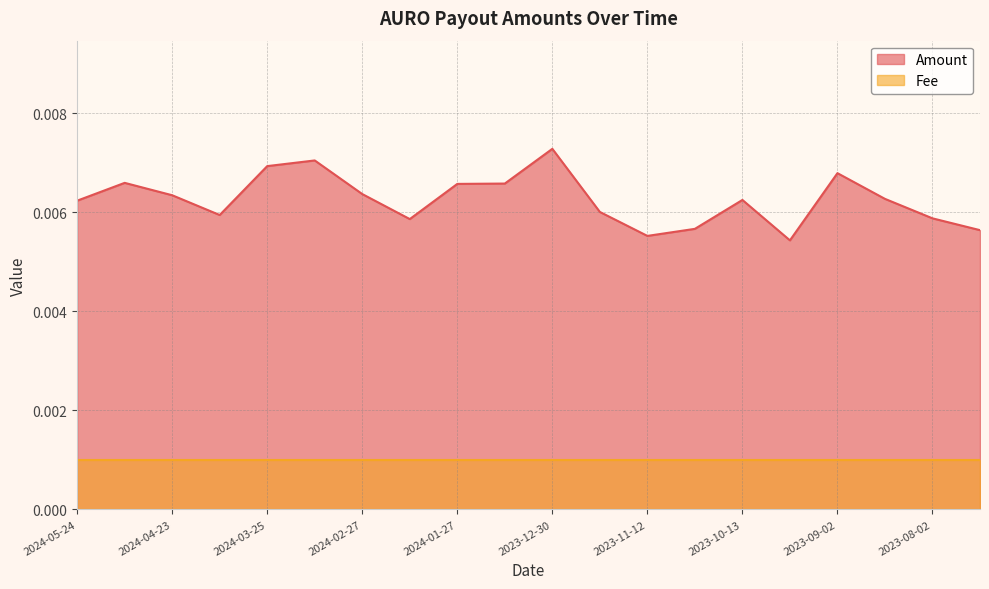

How many points are higher than both their immediate neighbors (excluding endpoints)?

5